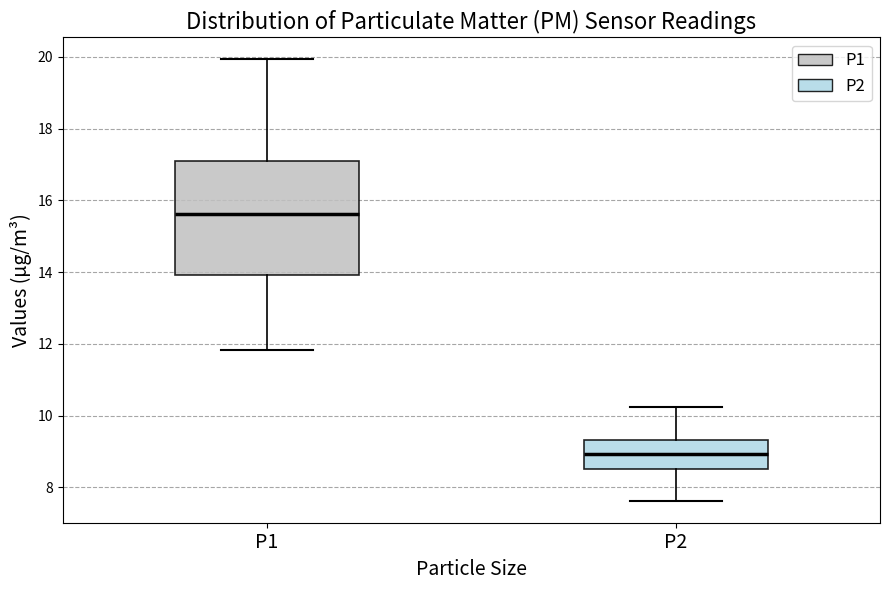

Where does the median line of the box for P2 sit on the y-axis? The values are not printed on the chart, so give them approximately, as read against the axis.

9.0